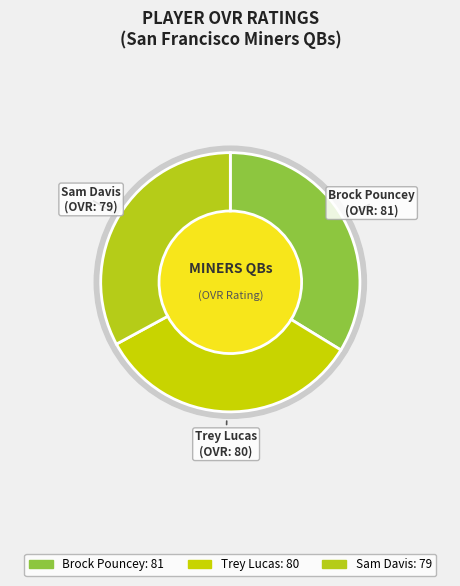

Is there any slice that represents more than half of the pie?

No